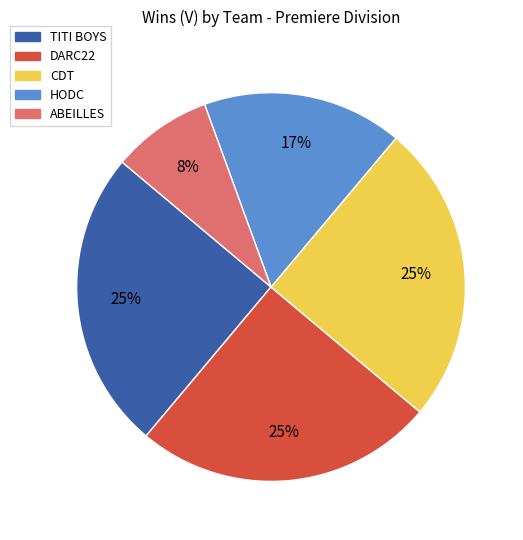

To the nearest percent, what is the difference between the largest and smallest slice percentages?

17%